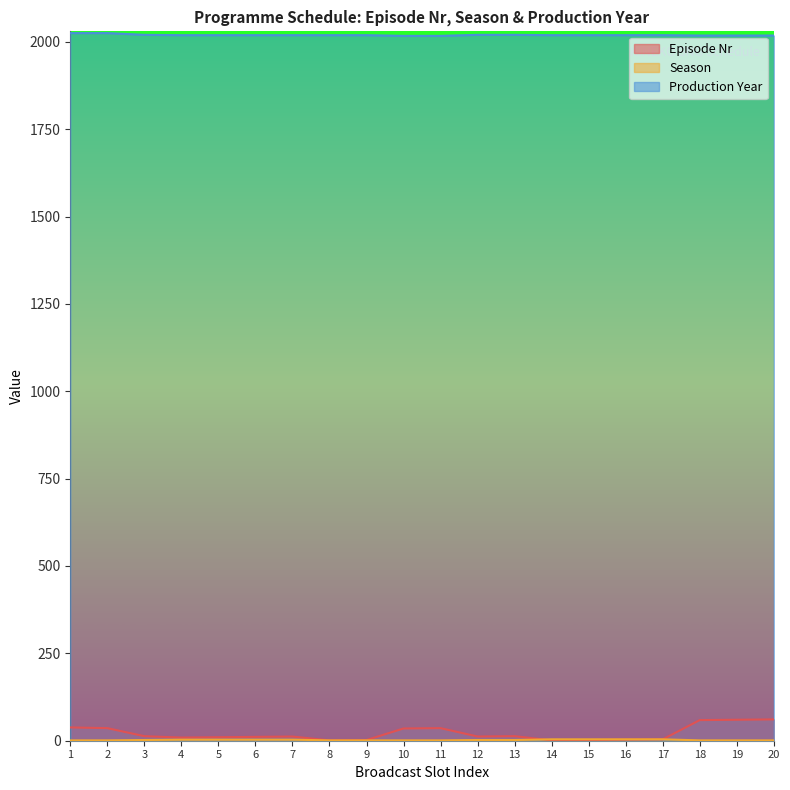

How many distinct data groups are displayed?

3